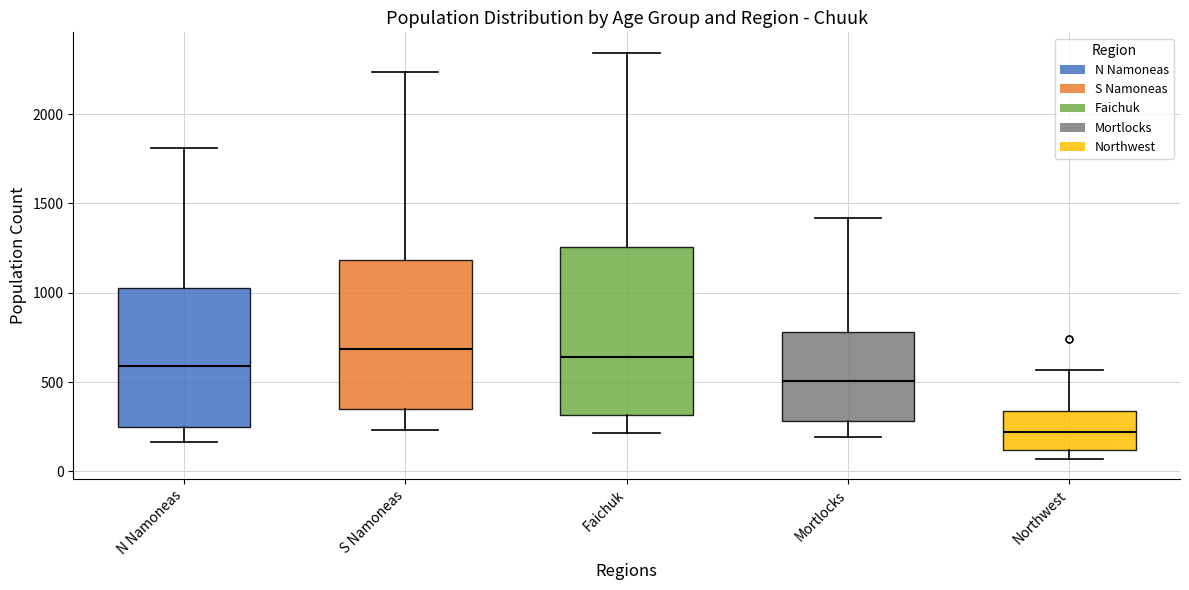

Which box is the tallest, from its lower edge to its upper edge?

Faichuk